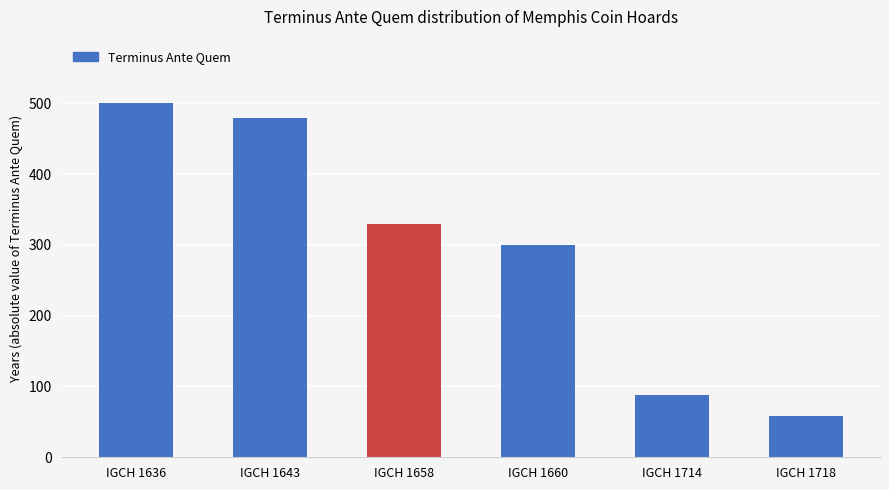

How many values are below 330?

3